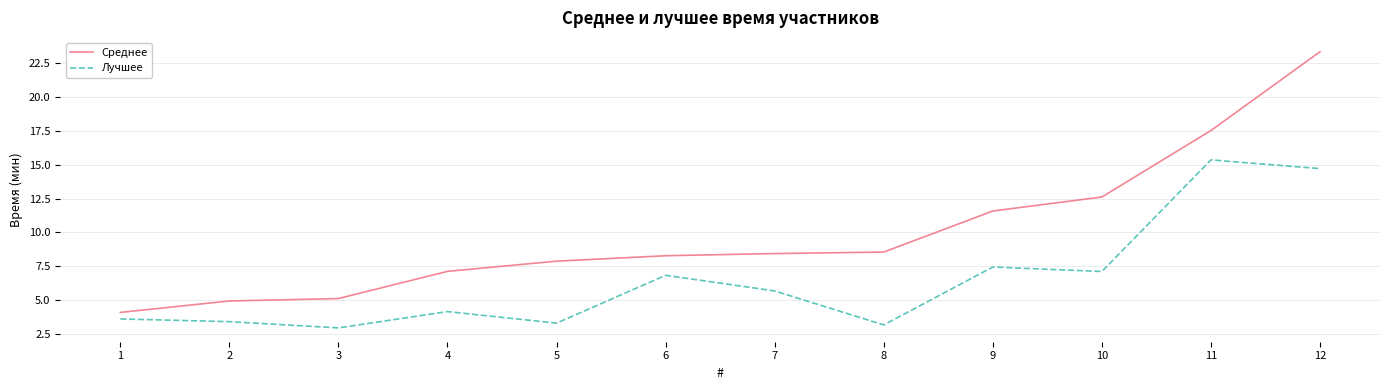

At 6, list the series in order from smallest to largest.

Лучшее, Среднее